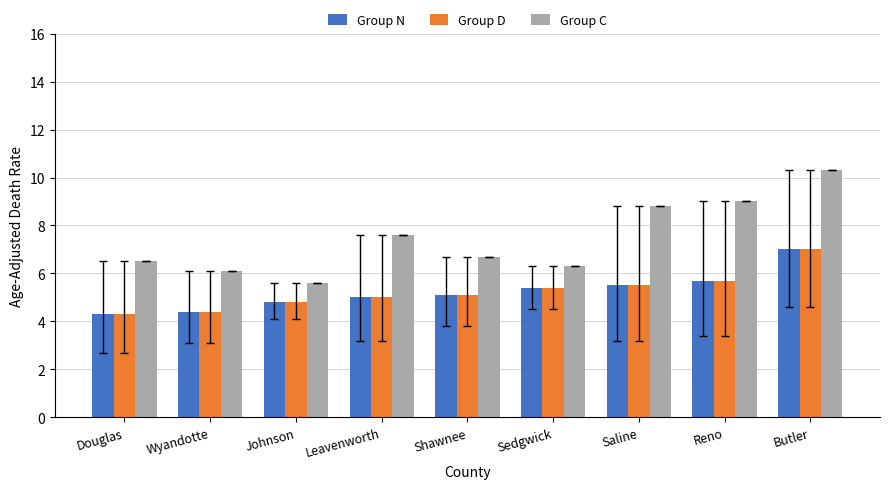

The Group D series shows 5.7 at Reno. True or false?

True